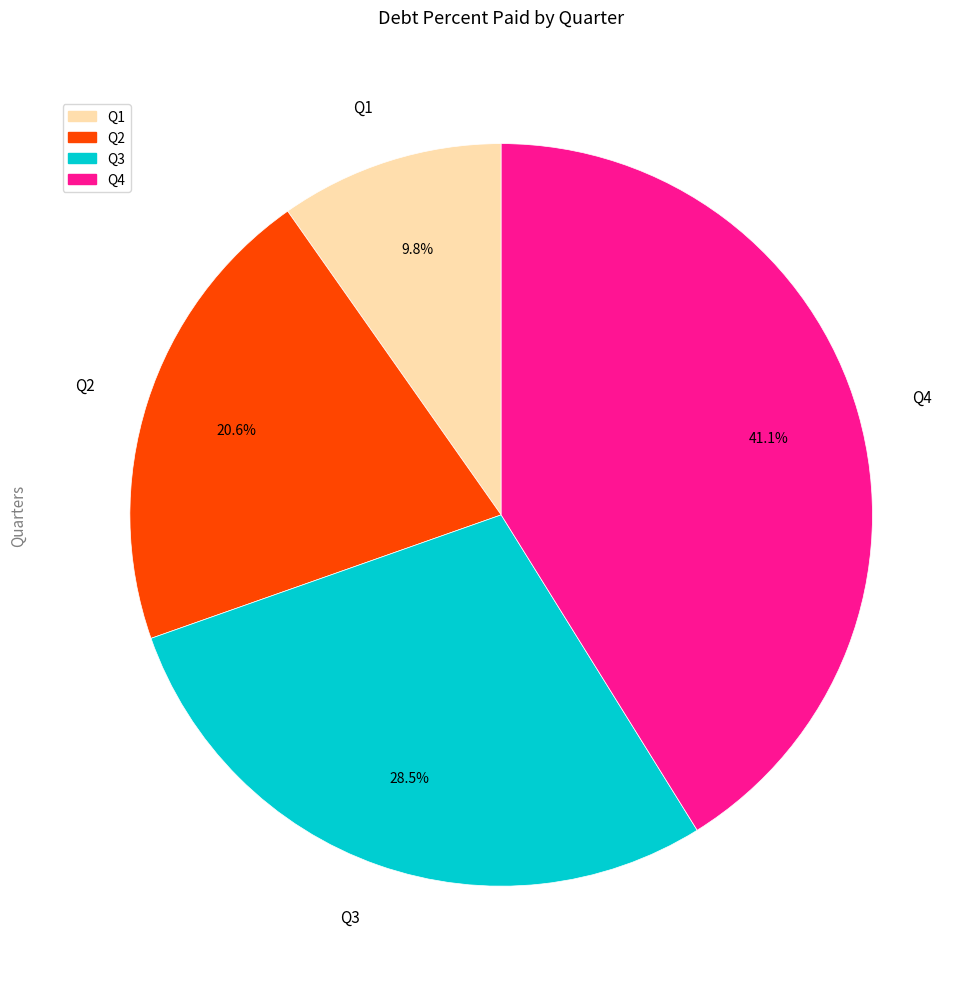

Combined, do Q2 and Q4 account for over 50%?

Yes